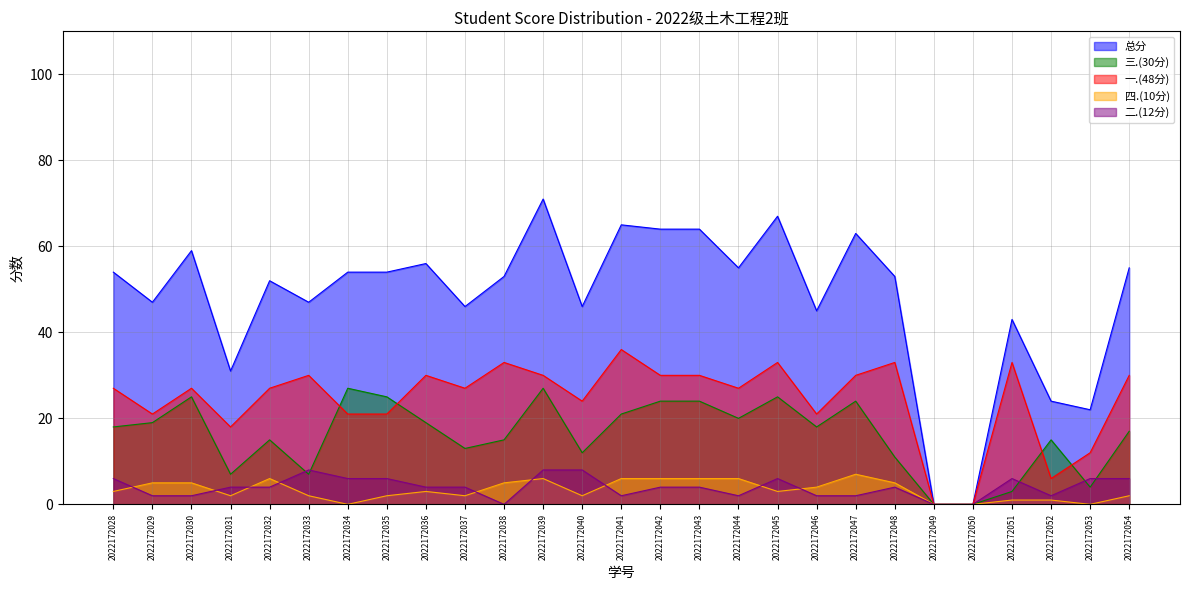

Where does the 二.(12分) series first go above 4?

2022172028